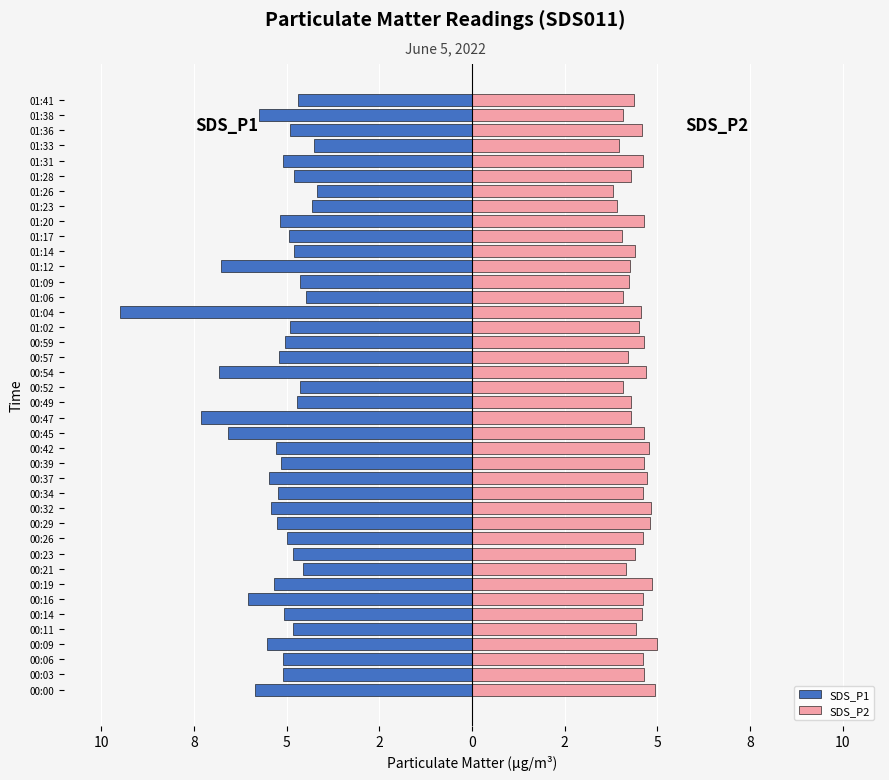

Which series has the widest spread of values?

SDS_P1